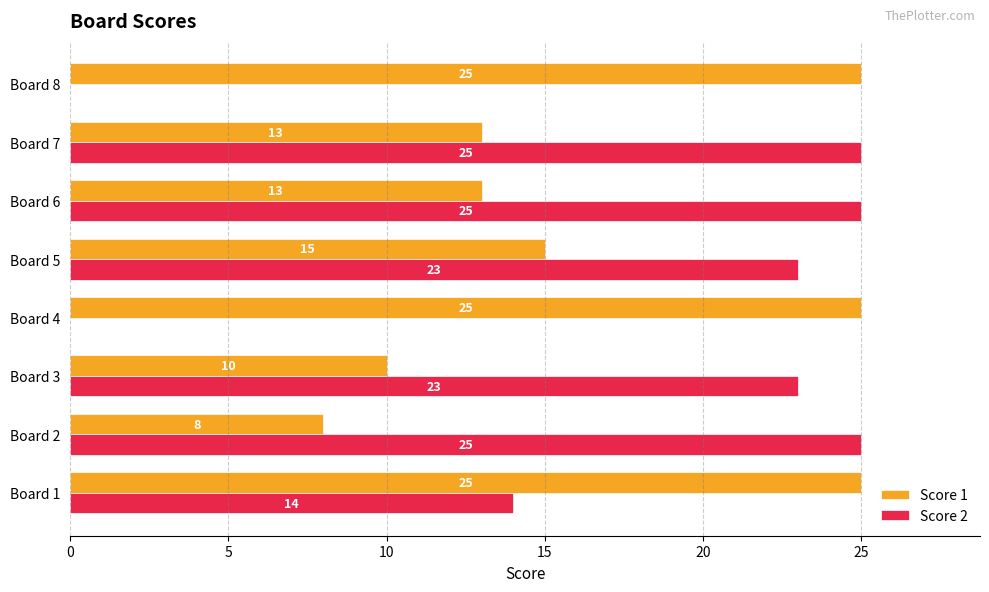

At which category is the sum across all series the highest?

Board 1